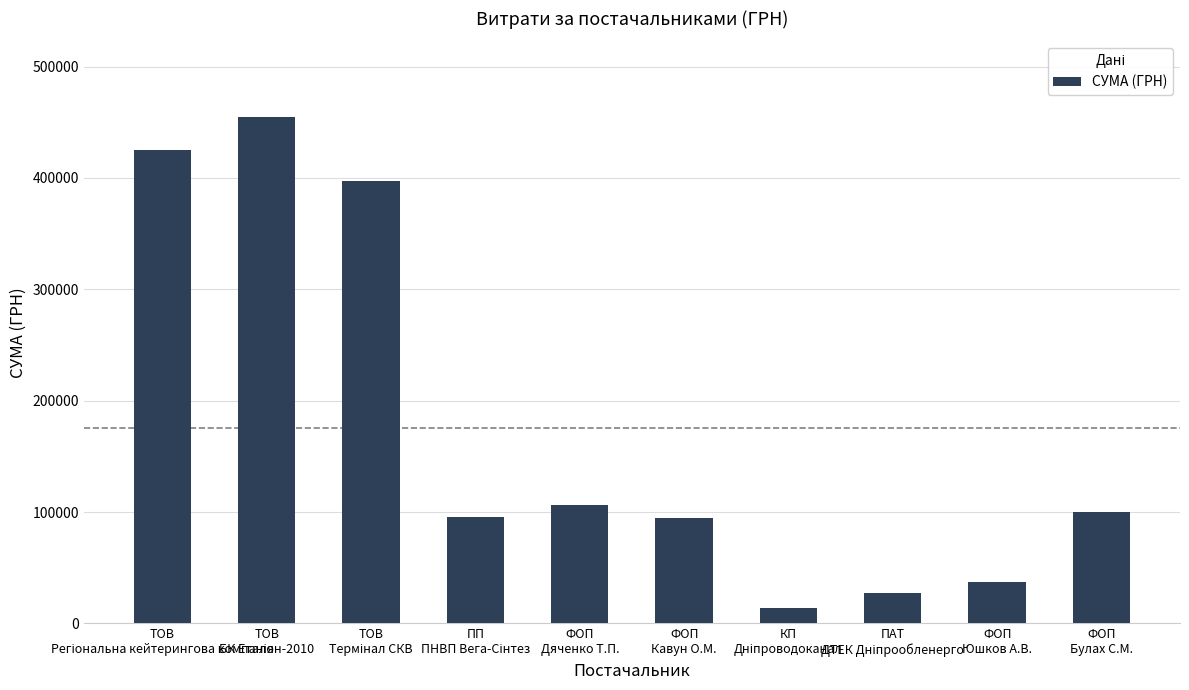

The chart shows a value of 106500.0 at ФОП
Дяченко Т.П.. True or false?

True